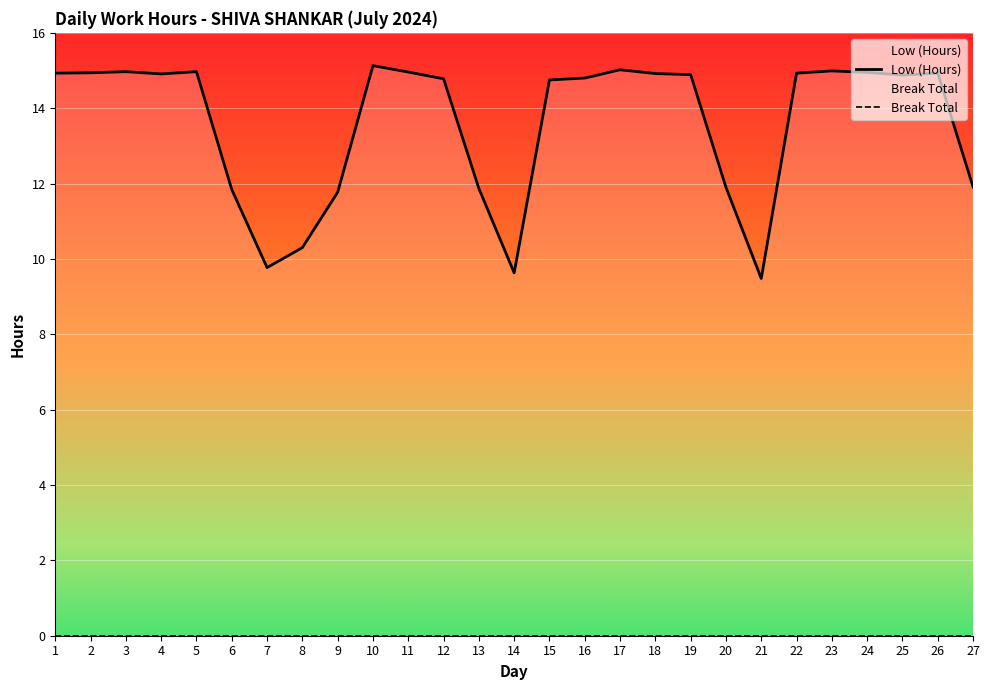

Which has a higher value, 9 or 1?

1